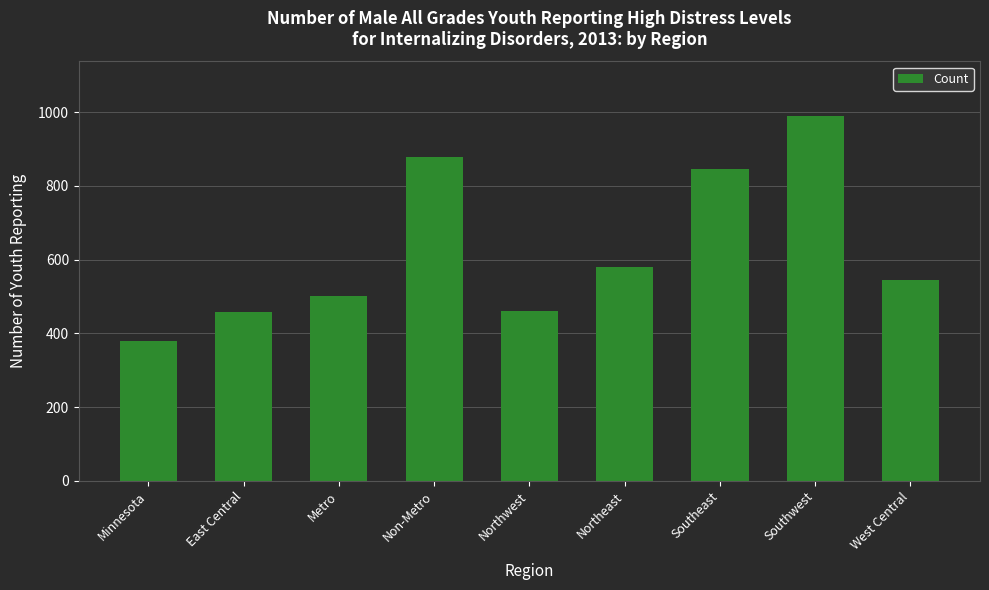

How many data points does each series have?

9